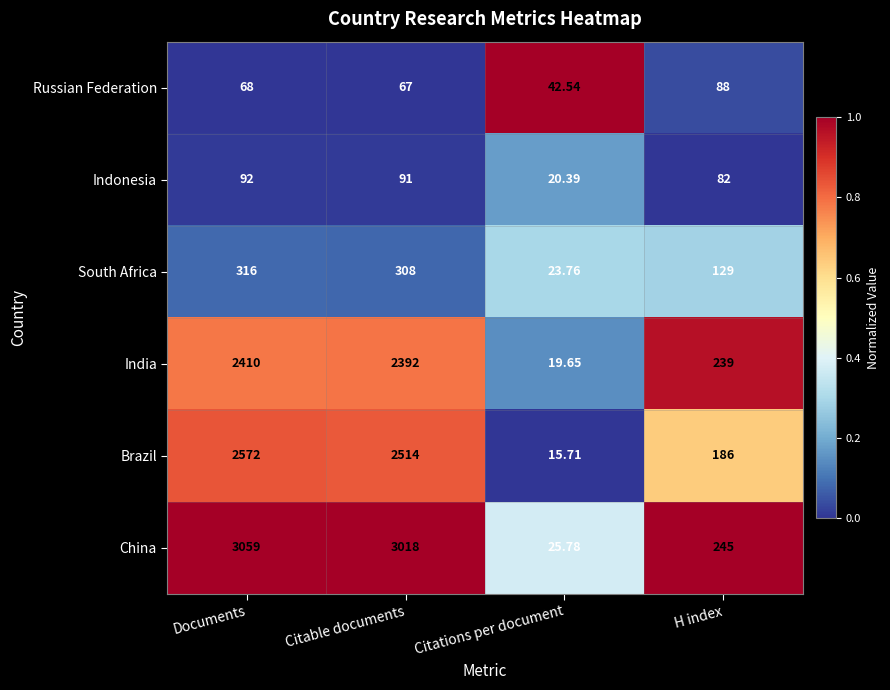

Which label corresponds to the smallest value in the chart?

Citations per document